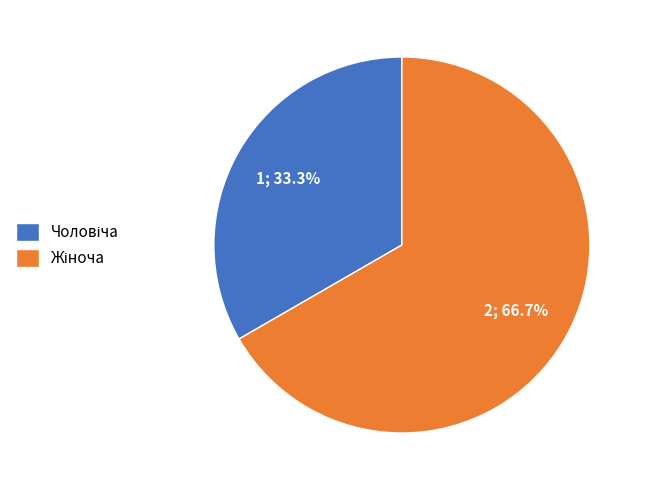

Does any single category account for the majority?

Yes